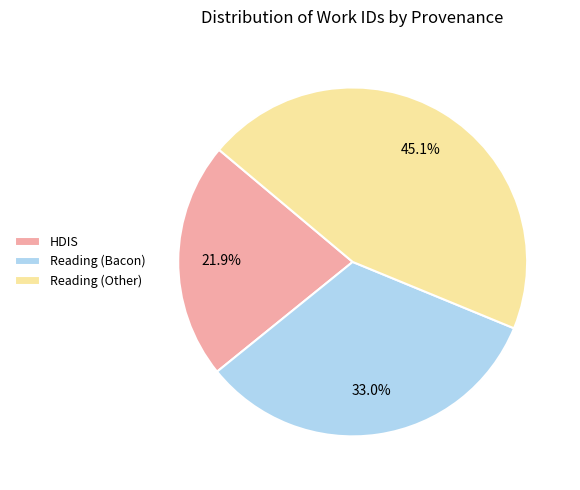

Which slice is the smallest?

HDIS